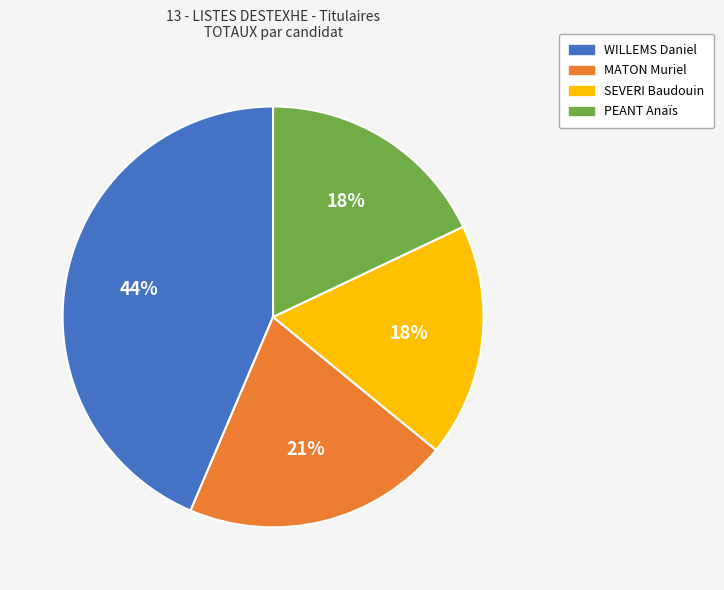

Do PEANT Anaïs and SEVERI Baudouin together represent more than half of the pie?

No